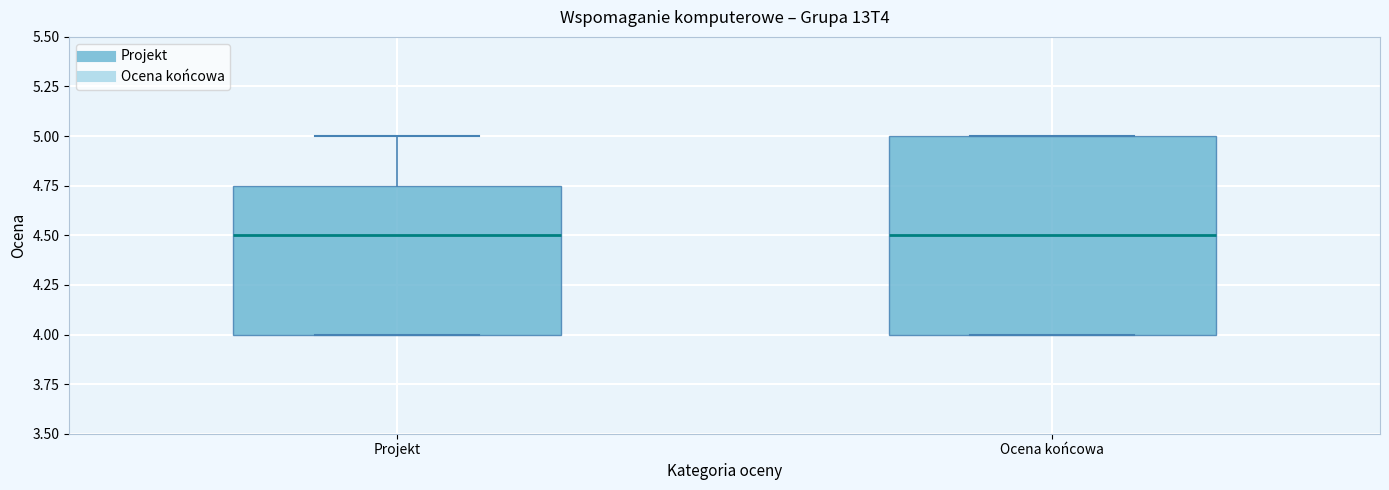

Where is the upper edge of the box for Projekt on the y-axis? The values are not printed on the chart, so give them approximately, as read against the axis.

4.75